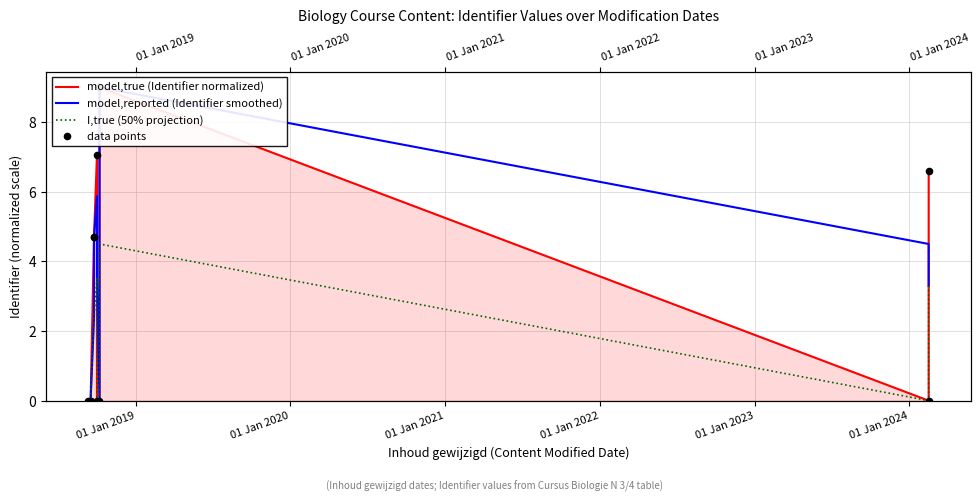

Which series has the widest spread of Y values?

model,true (Identifier normalized)